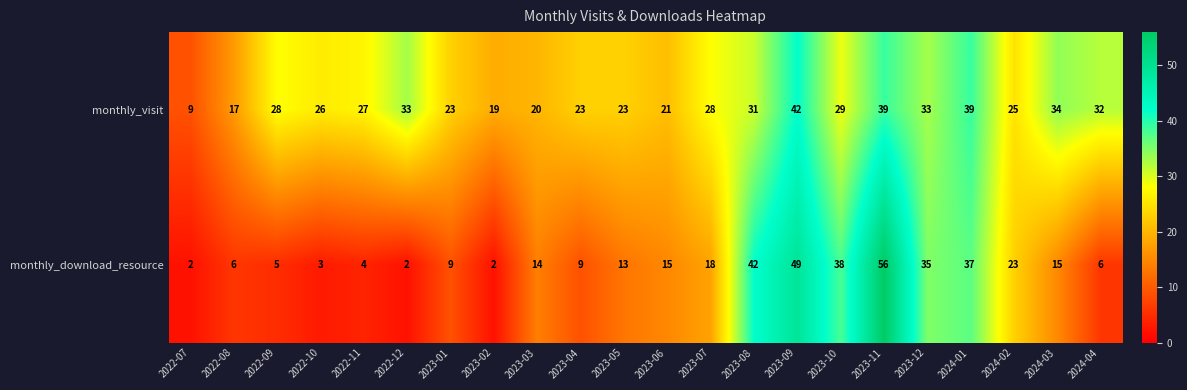

At which label is monthly_visit closest to 25?

2024-02